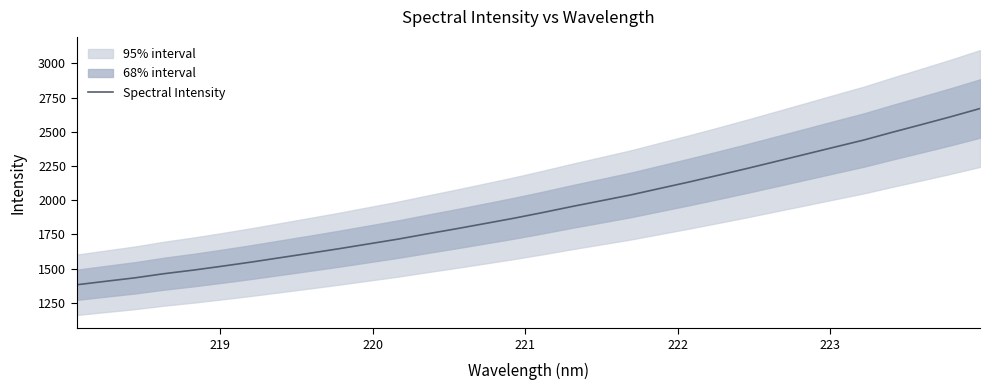

What is the minimum value for Spectral Intensity?

1380.7